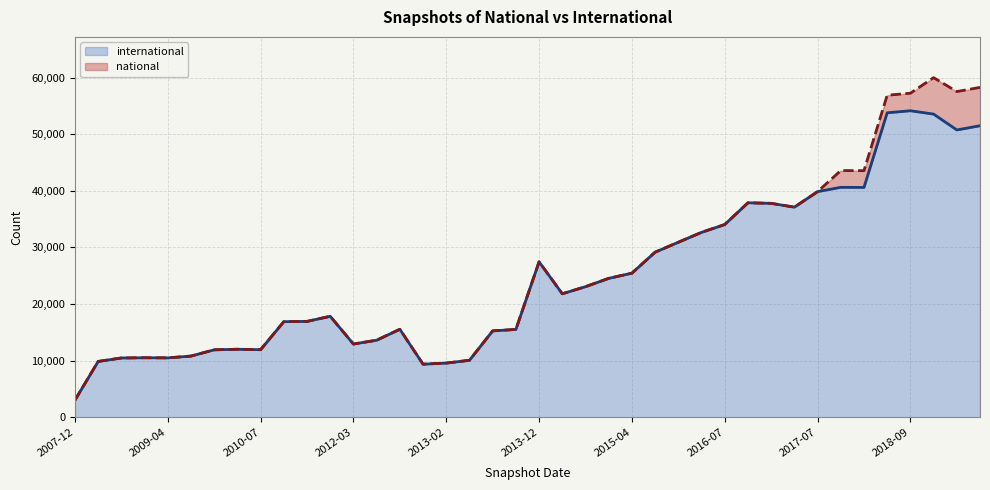

What is the difference between the values at 2013-07-09 and 2018-07-11?

38534